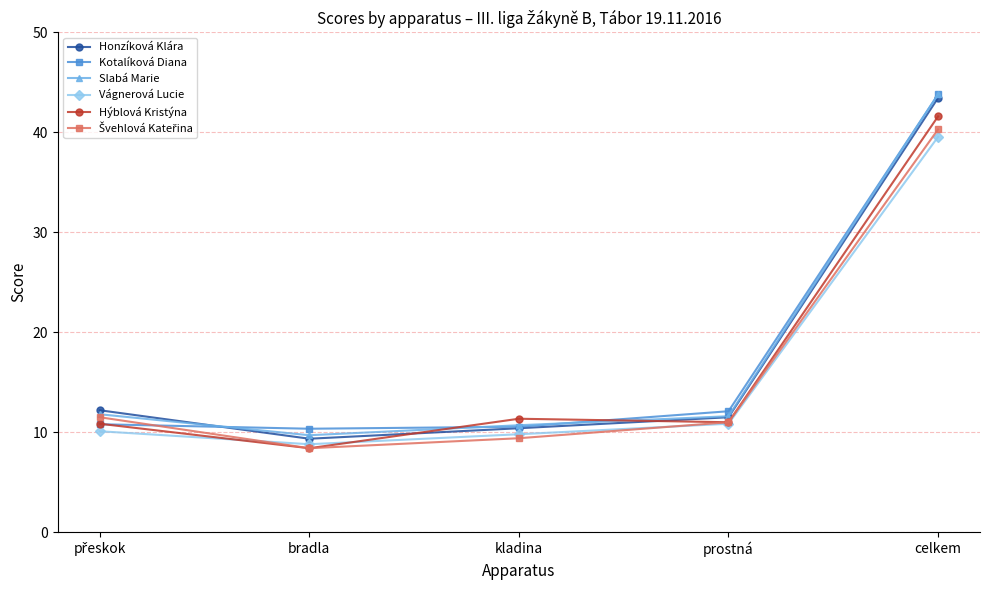

Which label corresponds to the largest value in the chart?

celkem